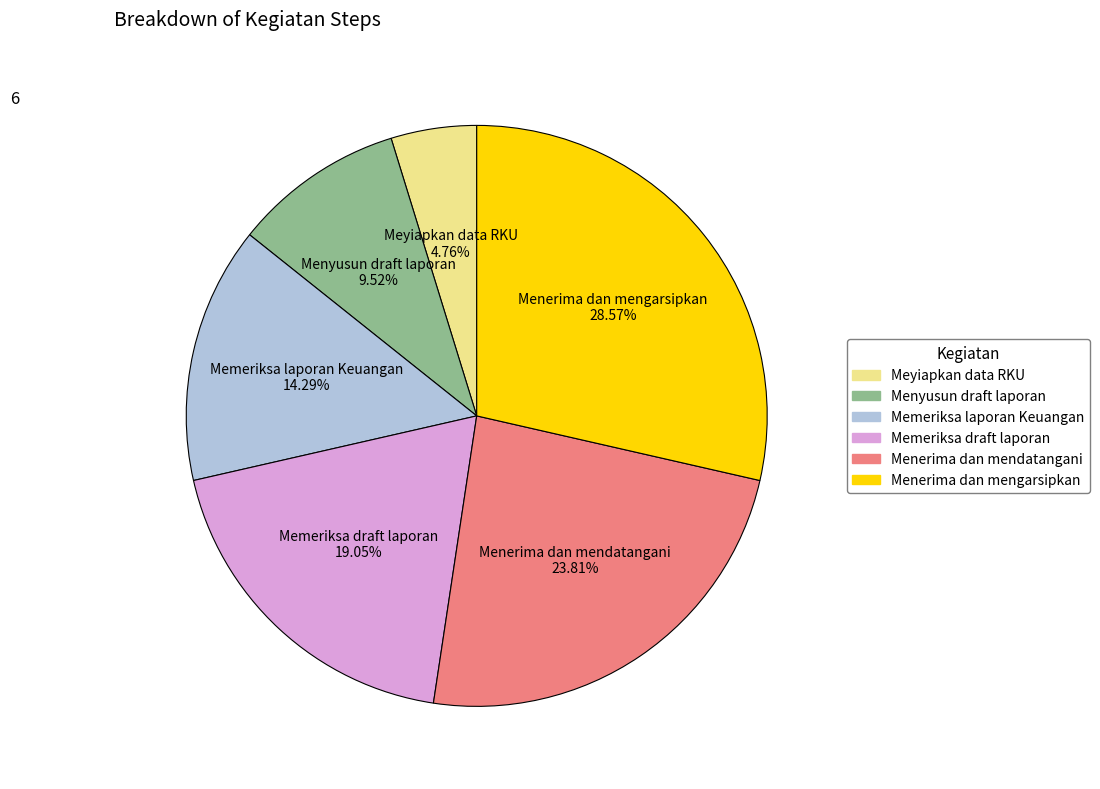

Approximately how many times larger is the value at Memeriksa draft laporan compared to Menyusun draft laporan?

2.0